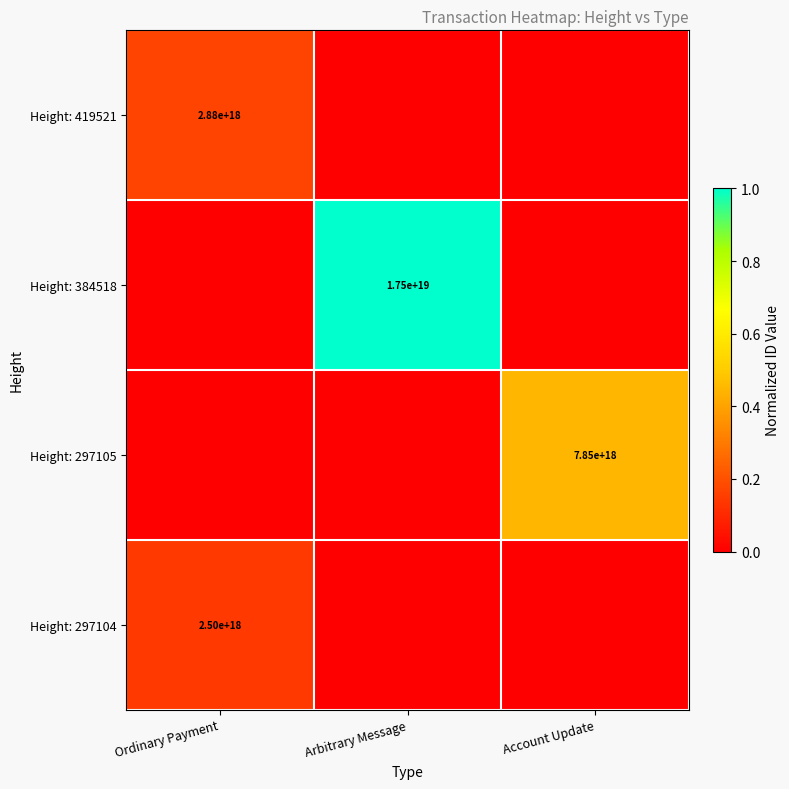

True or false: Height: 297105 has a value of 3370223624752534528 at Account Update.

False